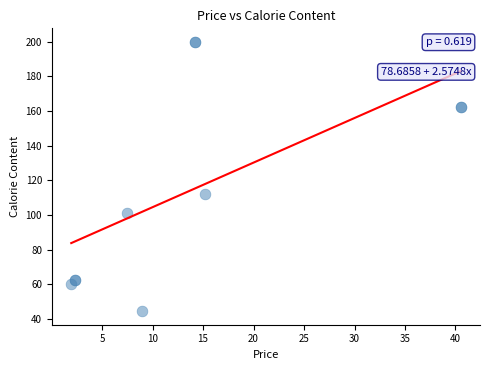

What Y value in the scatter plot is closest to 122?

112.2